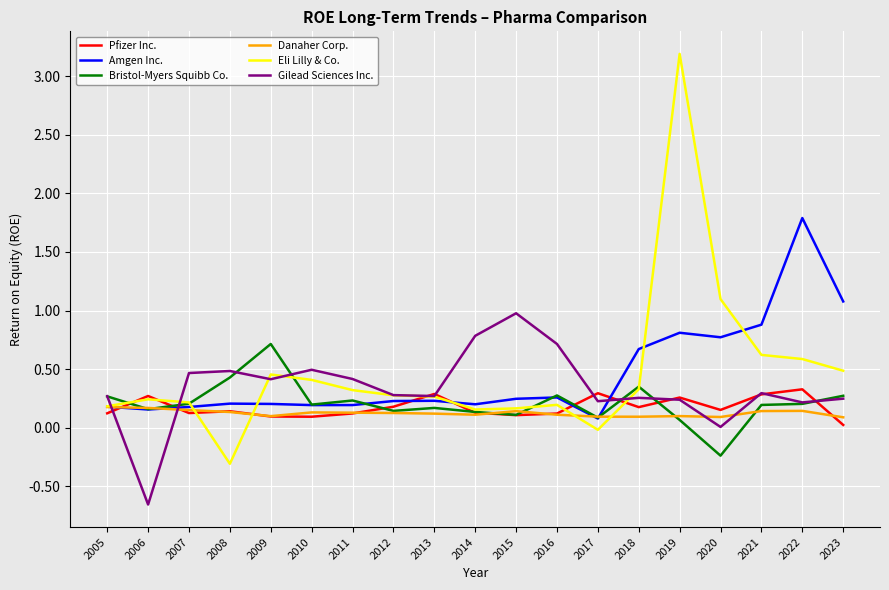

The Eli Lilly & Co. series shows 0.2 at 2016. True or false?

True